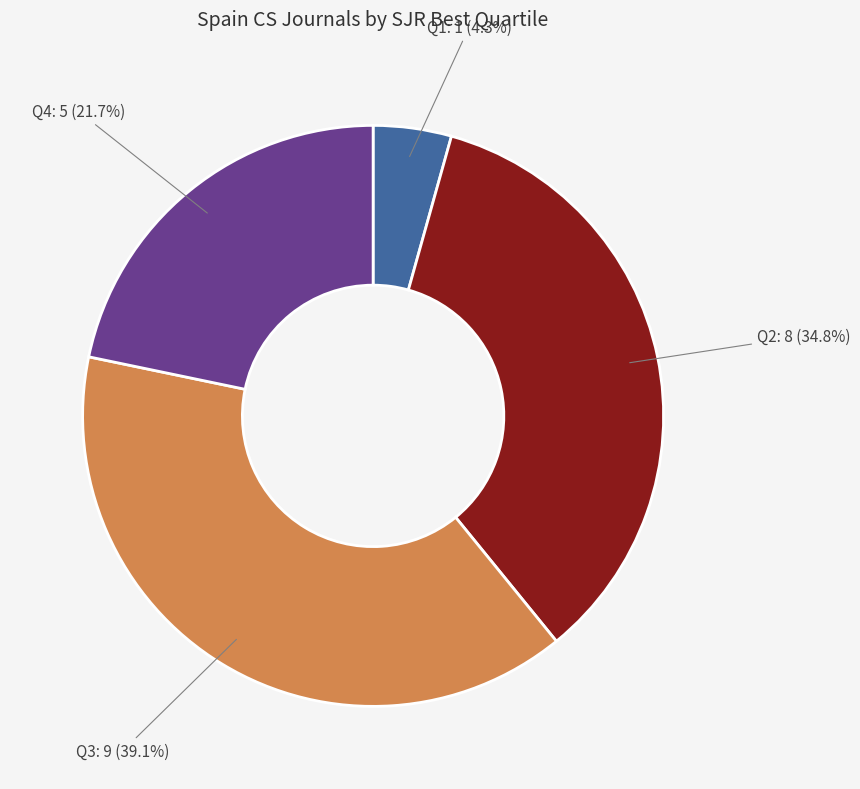

Is Q1 the majority of the pie?

No